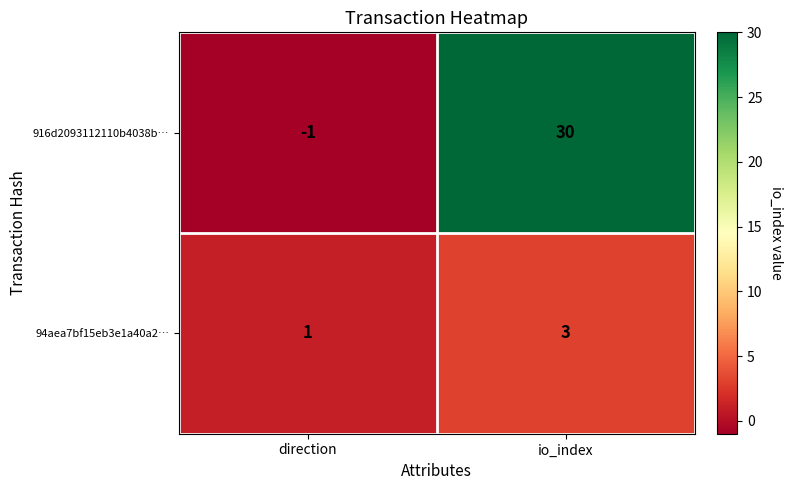

What is the maximum value for 94aea7bf15eb3e1a40a2…?

3